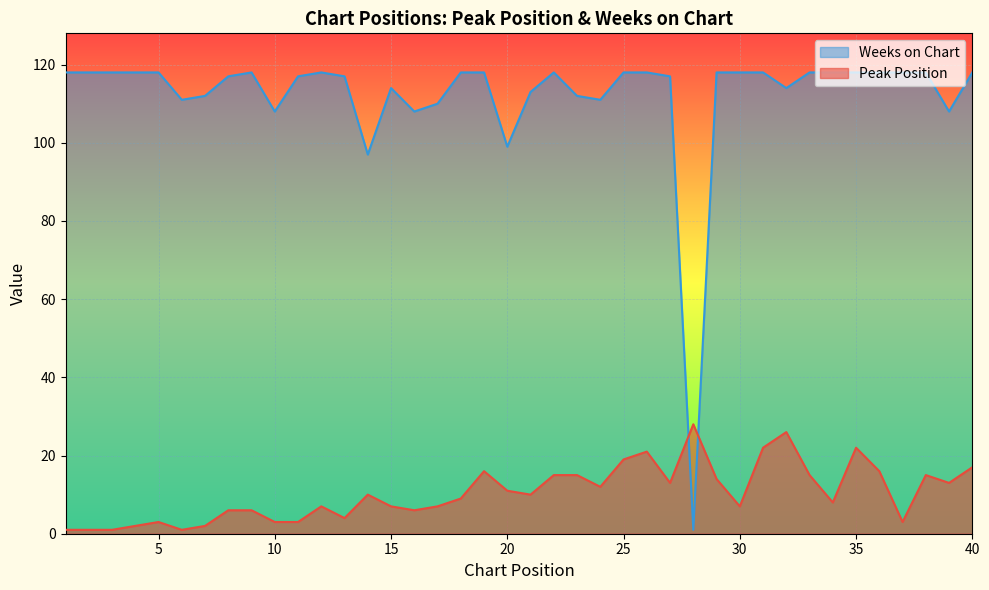

Which label corresponds to the largest value in the chart?

1